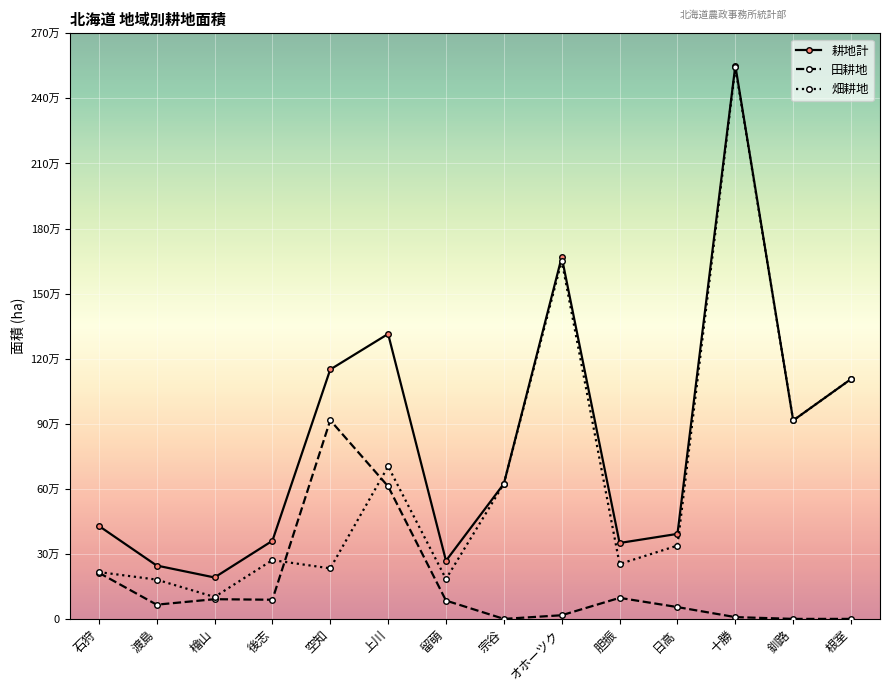

What is the difference between the highest and lowest values at 渡島?

18050